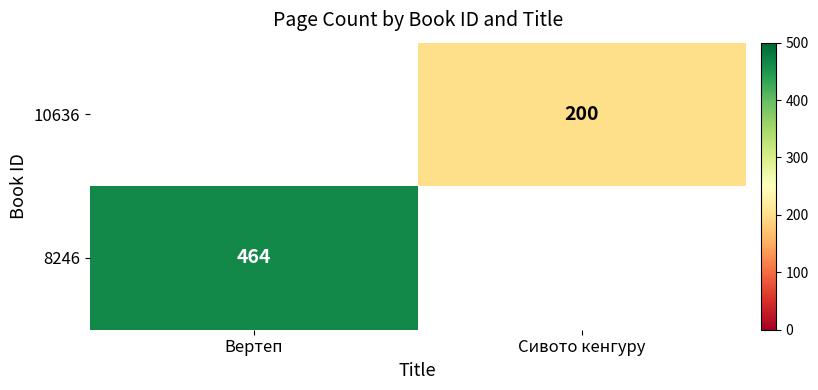

Is the value of 10636 at Сивото кенгуру greater than the value of 8246 at Вертеп?

No